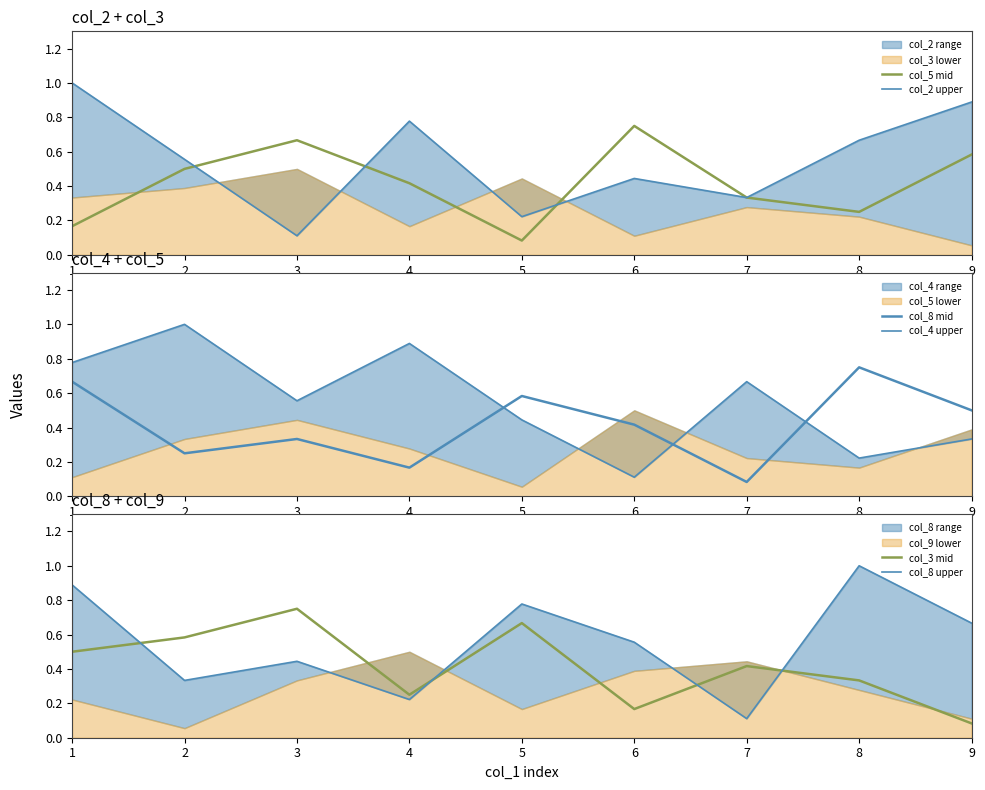

What is the value of the col_3 mid point at the 6th from the left?

0.2